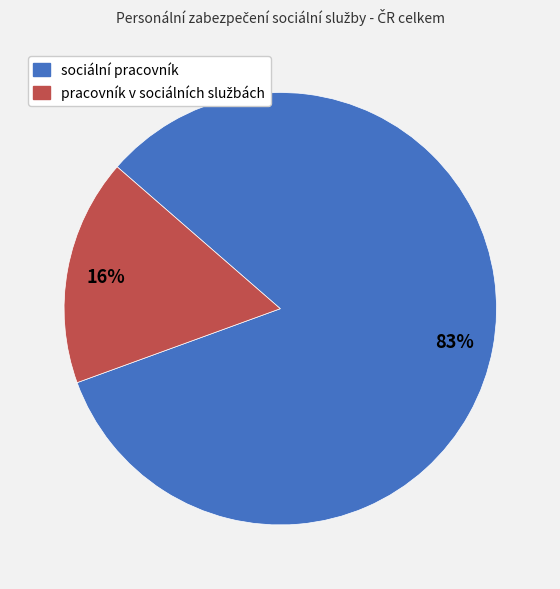

To the nearest percent, what portion does sociální pracovník represent?

83%